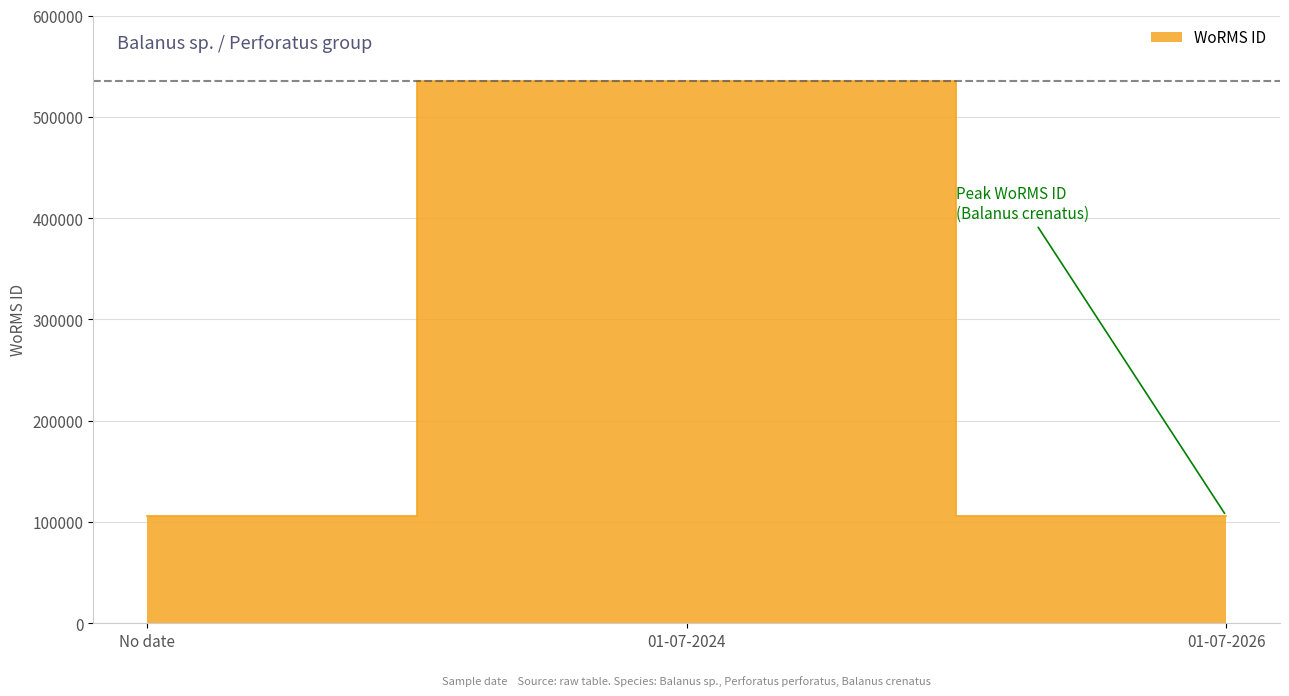

How many lines are shown in the chart?

1